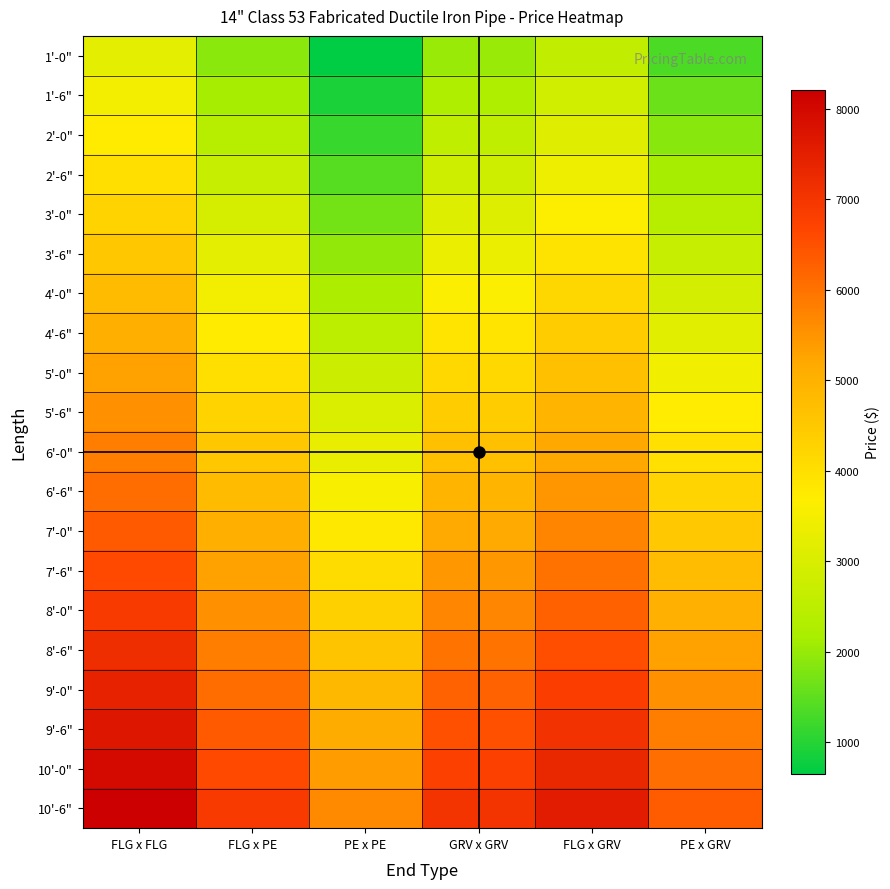

Count the number of categories in the chart.

6